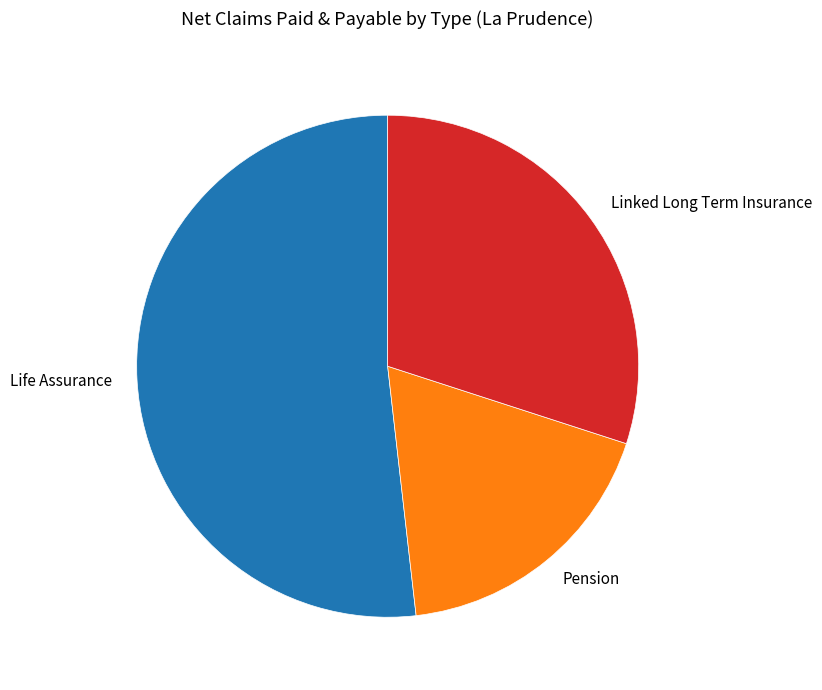

Combined, do Pension and Life Assurance account for over 50%?

Yes